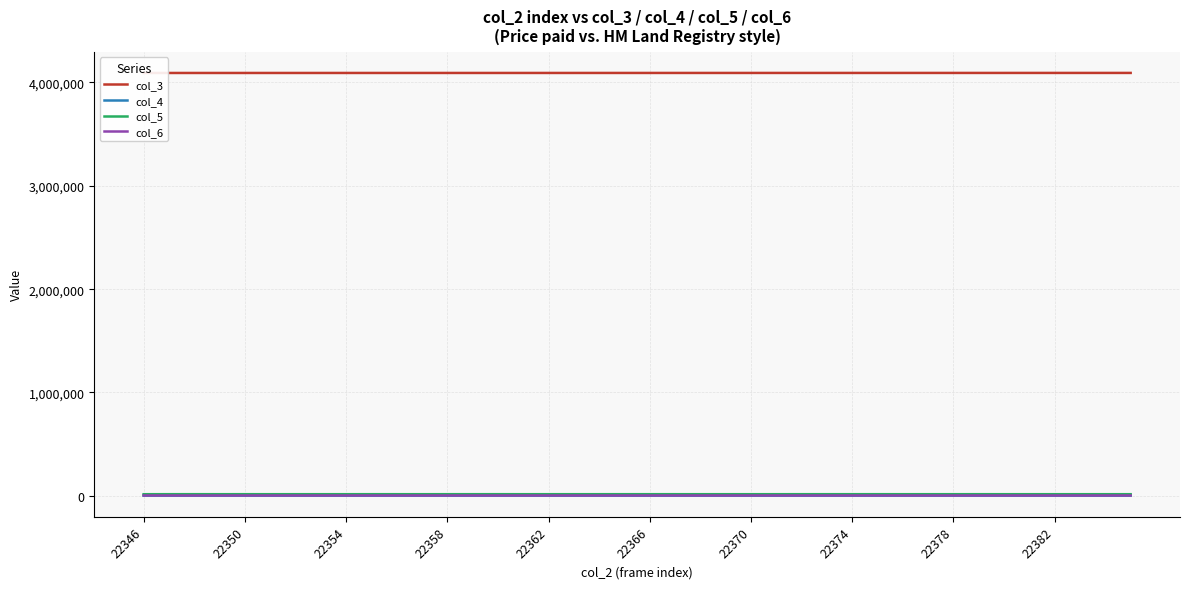

Which series has the widest spread of values?

col_3